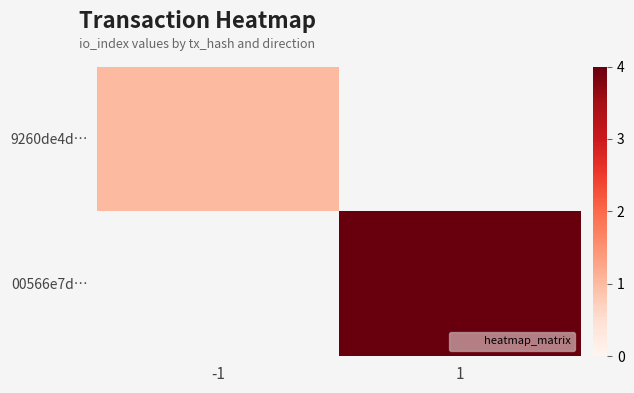

Rank the series at -1 from highest to lowest value.

9260de4d…, 00566e7d…